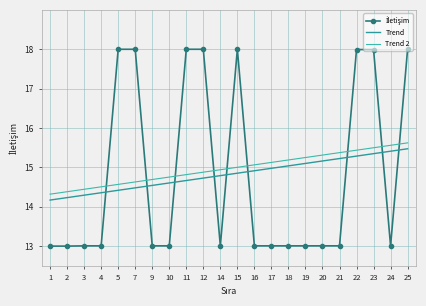

Reading right to left, list all the values displayed in this chart.

İletişim: 18.0	13.0	18.0	18.0	13.0	13.0	13.0	13.0	13.0	13.0	18.0	13.0	18.0	18.0	13.0	13.0	18.0	18.0	13.0	13.0	13.0	13.0
Trend: 15.5	15.4	15.3	15.3	15.2	15.2	15.1	15.0	15.0	14.9	14.9	14.8	14.7	14.7	14.6	14.5	14.5	14.4	14.4	14.3	14.2	14.2
Trend 2: 15.6	15.6	15.5	15.4	15.4	15.3	15.3	15.2	15.1	15.1	15.0	14.9	14.9	14.8	14.8	14.7	14.6	14.6	14.5	14.4	14.4	14.3